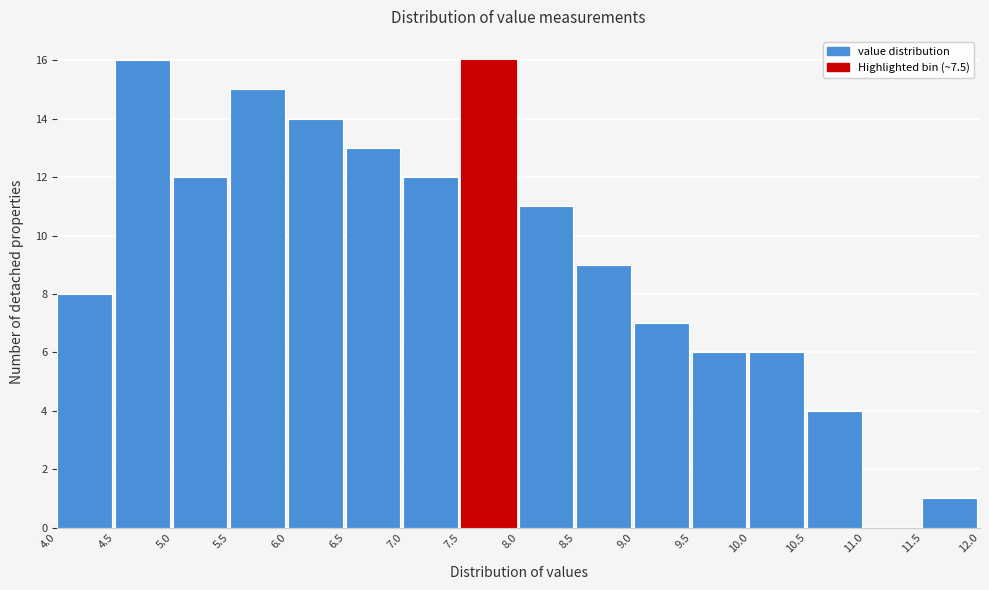

What is the height of the bar covering 5.5 to 6.0 on the x-axis? The values are not printed on the chart, so give them approximately, as read against the axis.

15